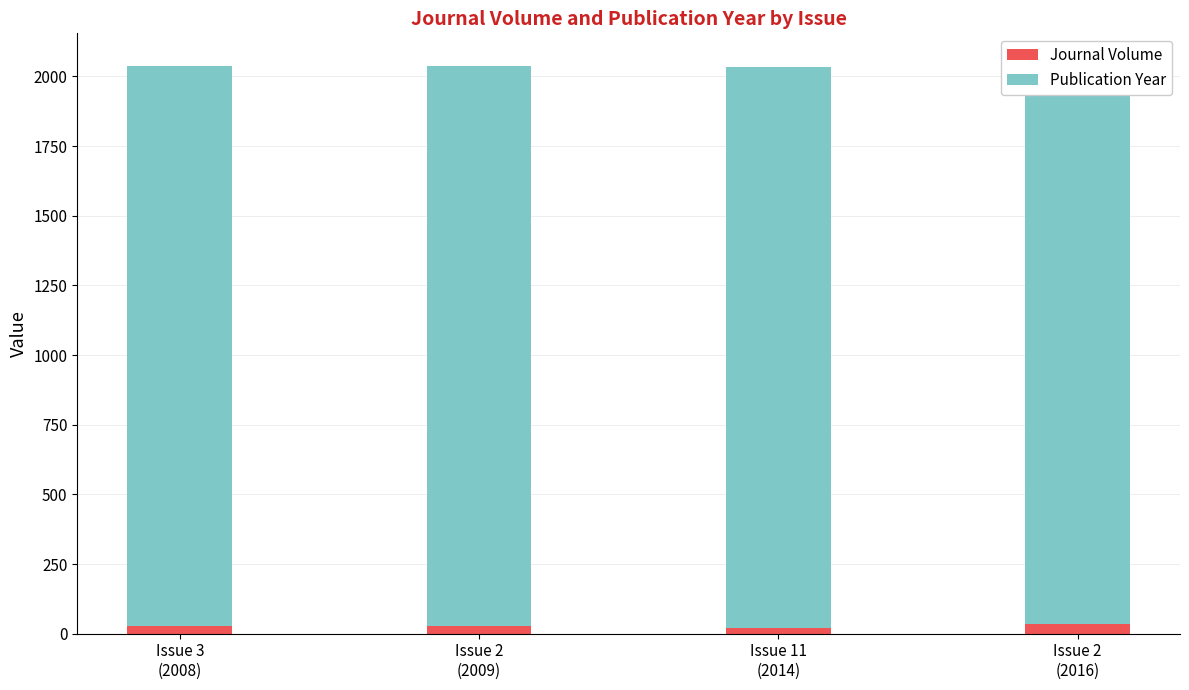

At which category is the sum across all series the highest?

Issue 2
(2016)